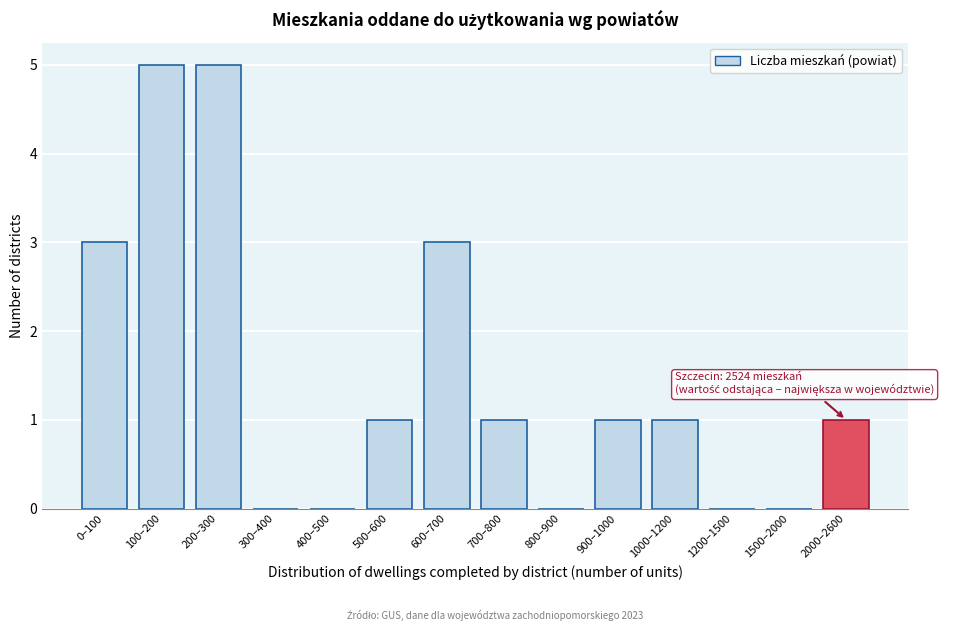

Reading left to right, extract all data points from this chart.

0–100=3	100–200=5	200–300=5	300–400=0	400–500=0	500–600=1	600–700=3	700–800=1	800–900=0	900–1000=1	1000–1200=1	1200–1500=0	1500–2000=0	2000–2600=1